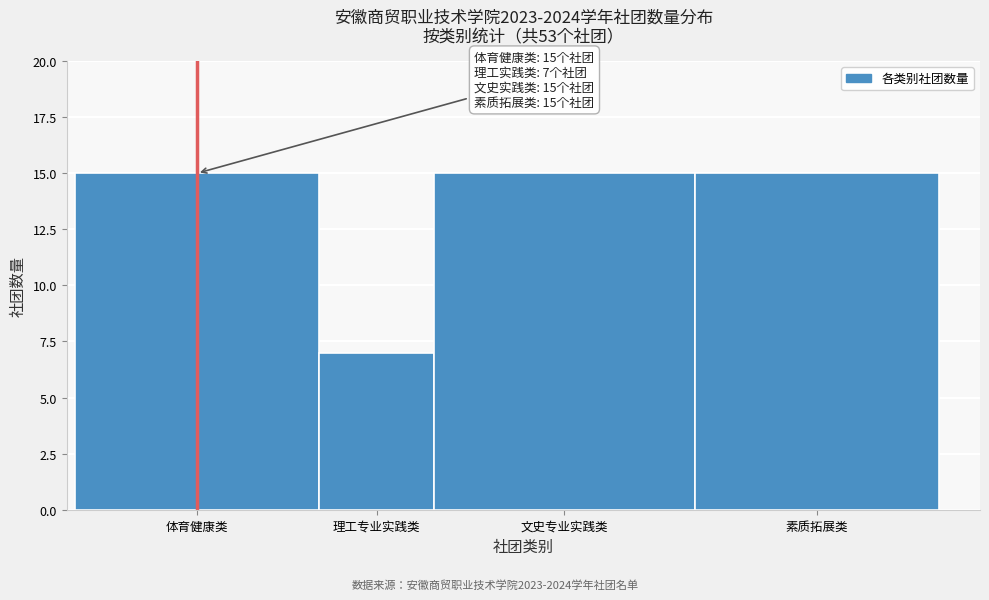

Reading left to right, transcribe all the data shown in this chart.

15	7	15	15